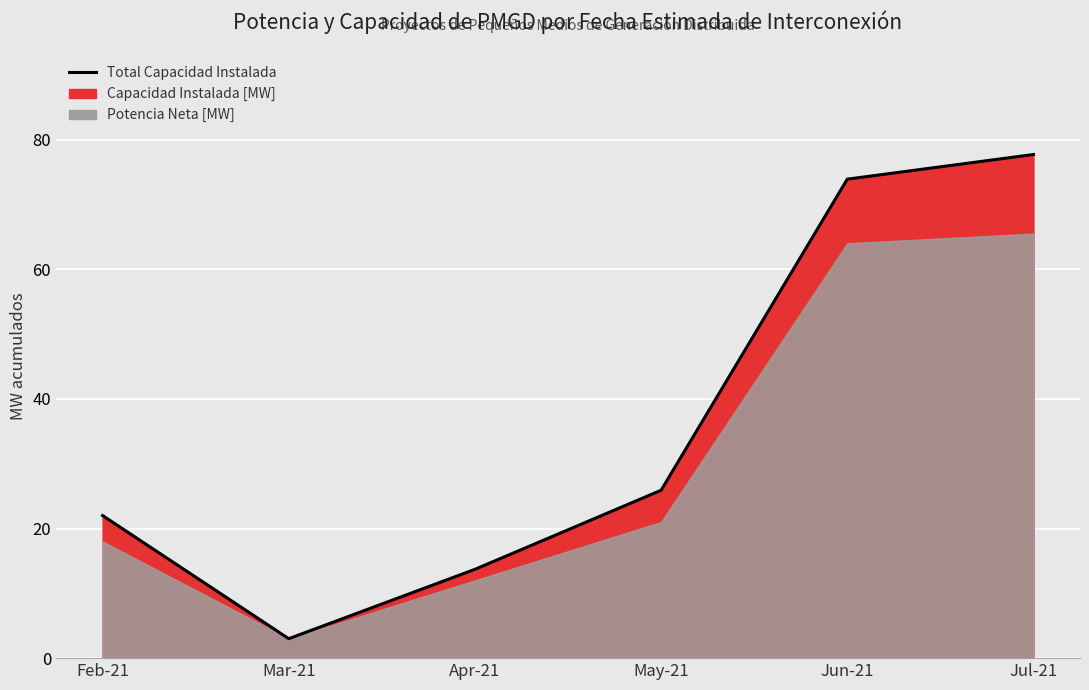

Read the value at Apr-21.

13.7